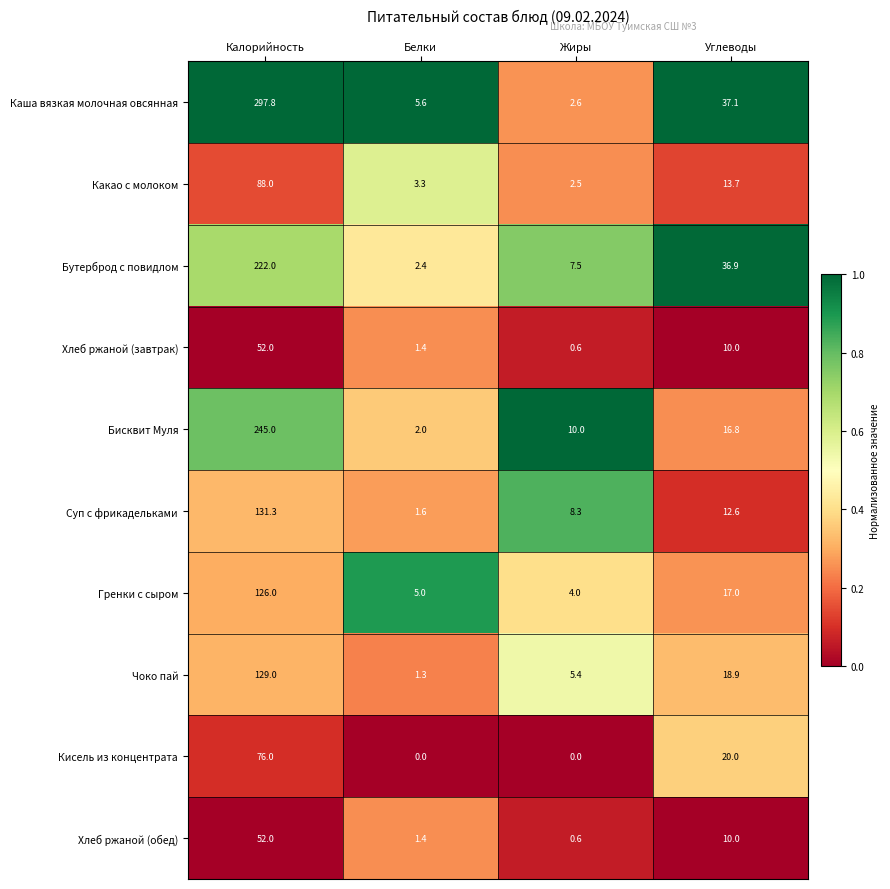

Which series has the largest total across all categories?

Каша вязкая молочная овсянная